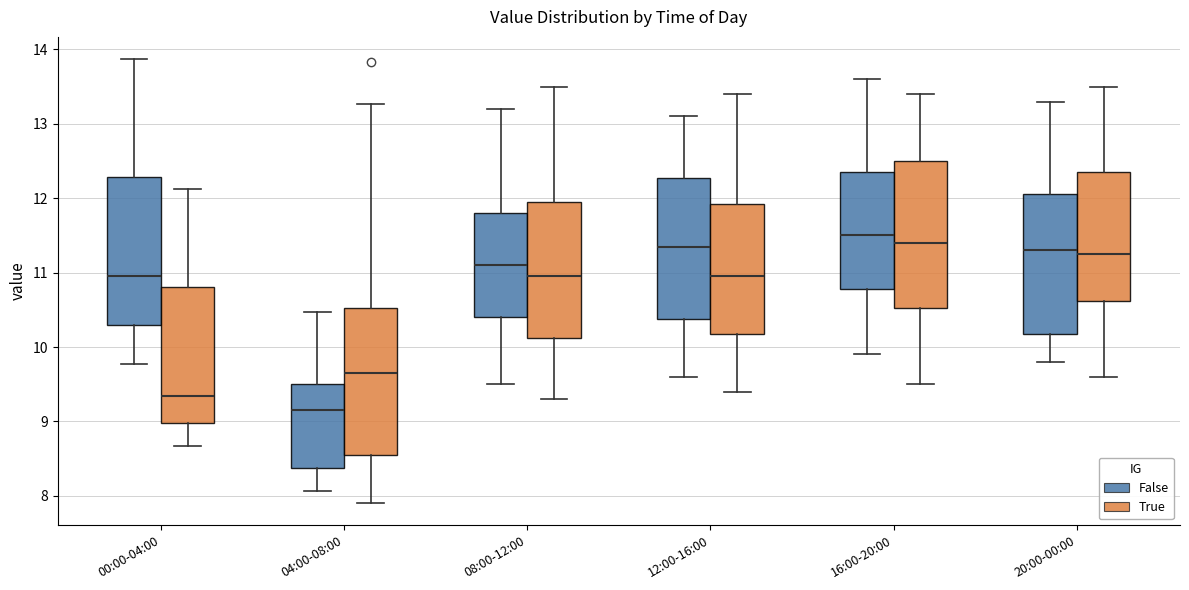

Which box has the lowest median line?

04:00-08:00 (False)